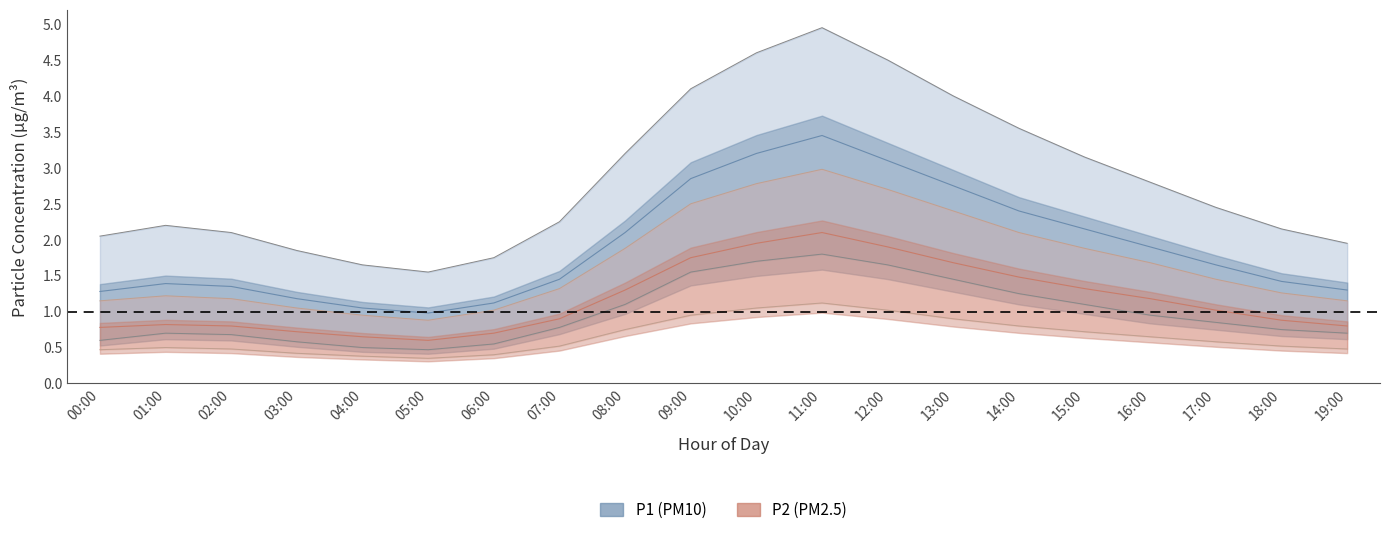

How many values in the P1_upper series are below 2?

5